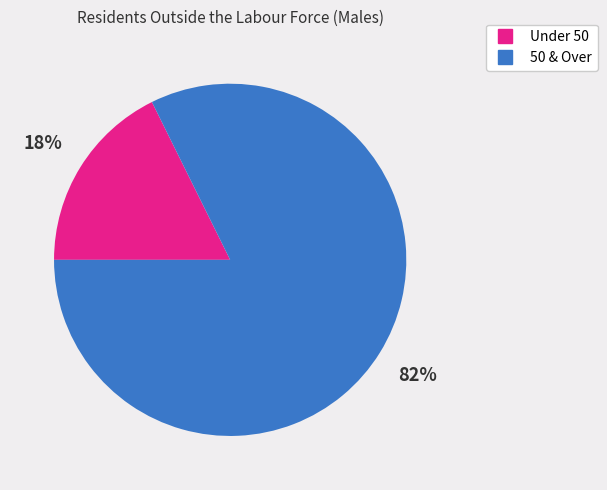

To the nearest percent, what is the average slice percentage?

50%